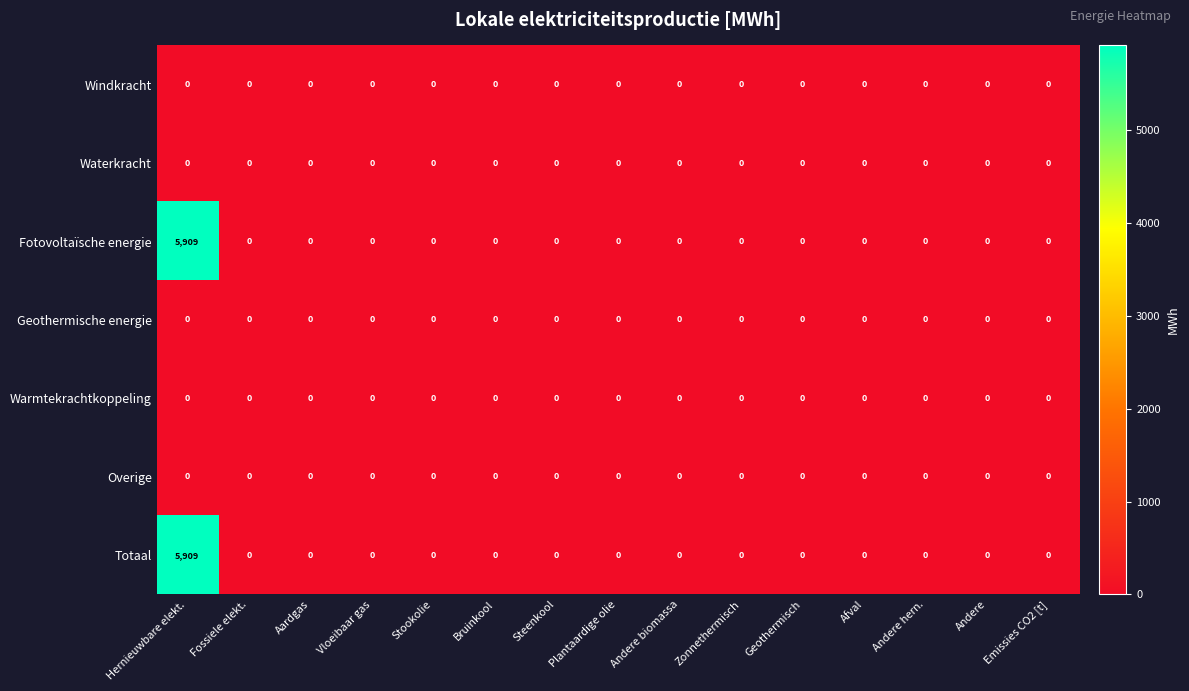

The value of Fotovoltaïsche energie at Emissies CO2 [t] is 2318. True or false?

False